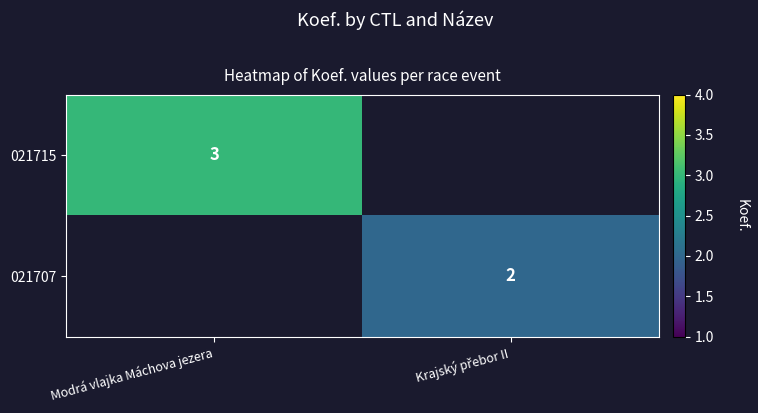

How many positive values does the 021707 series have?

1